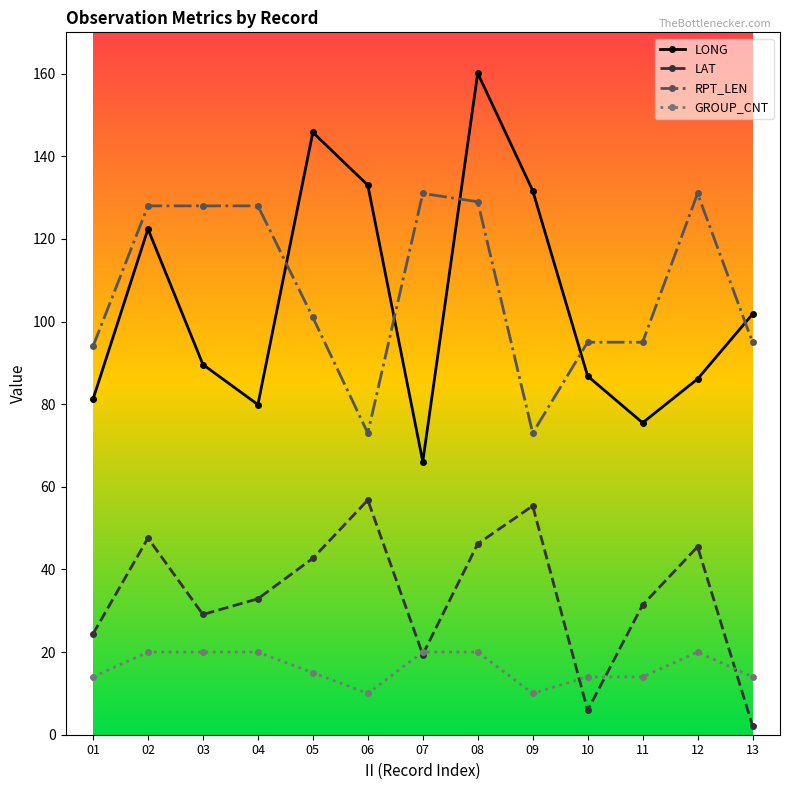

What are all the series names shown in the legend?

LONG, LAT, RPT_LEN, GROUP_CNT